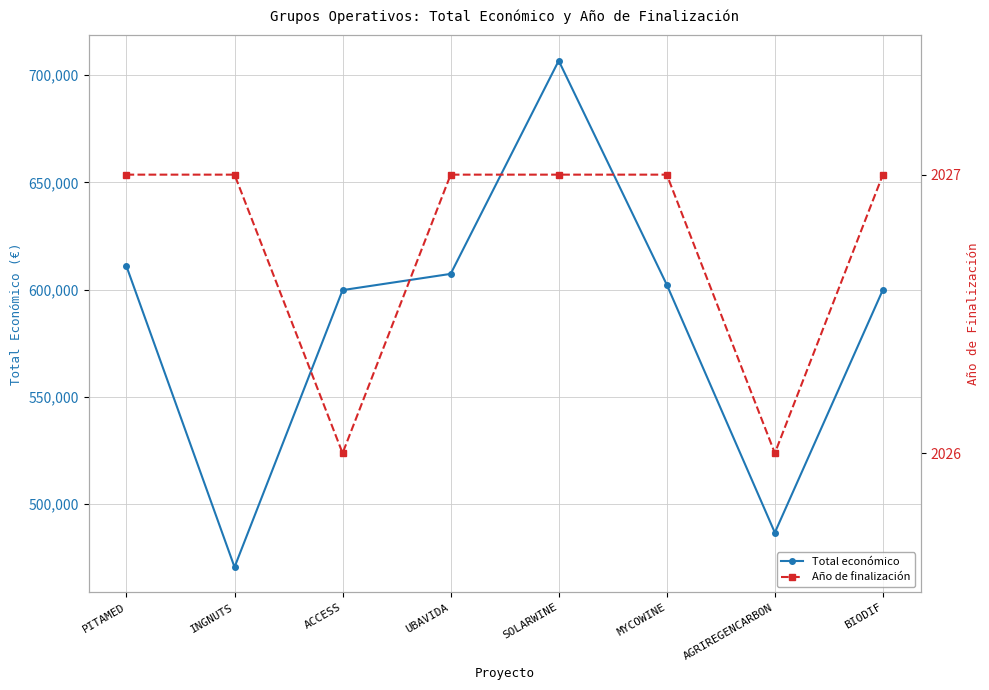

What is the greatest value displayed?

706697.0